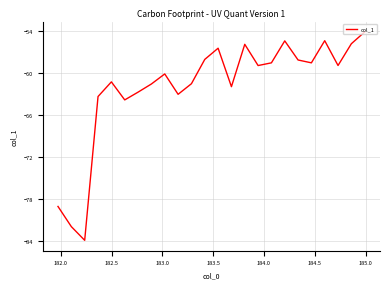

What is the minimum value shown in the chart?

-83.9